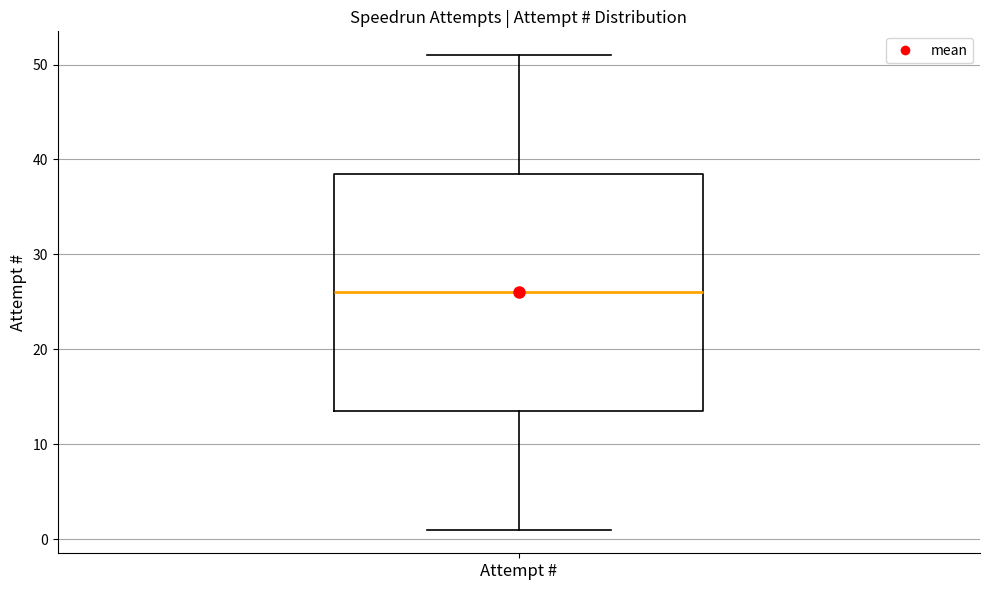

Transcribe this box plot: give where the median line is, the range the box spans, and where the two whiskers end, as read against the y-axis. The values are not printed on the chart, so give them approximately, as read against the axis.

median 26, box 14 to 39, whiskers 1 to 51